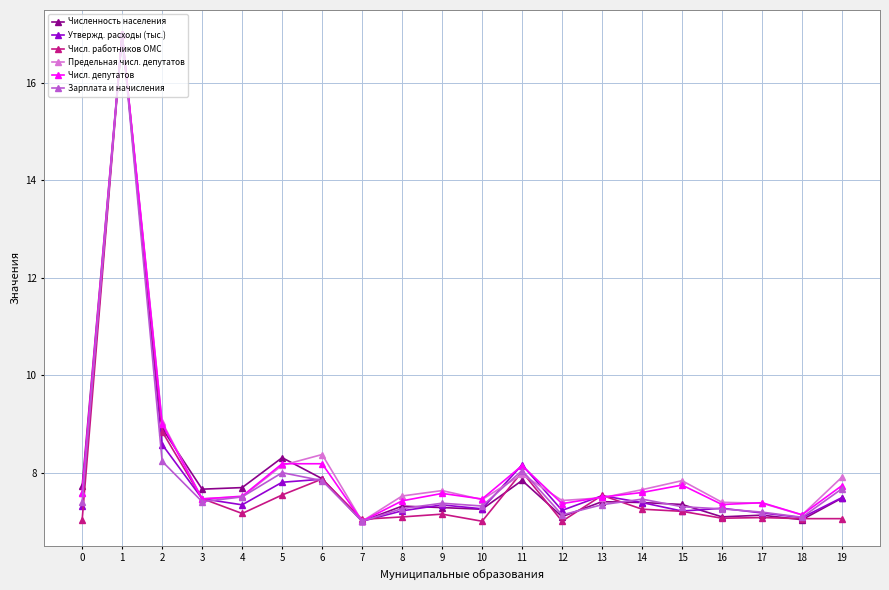

Is it true that Предельная числ. депутатов equals 7.9 at 19?

True